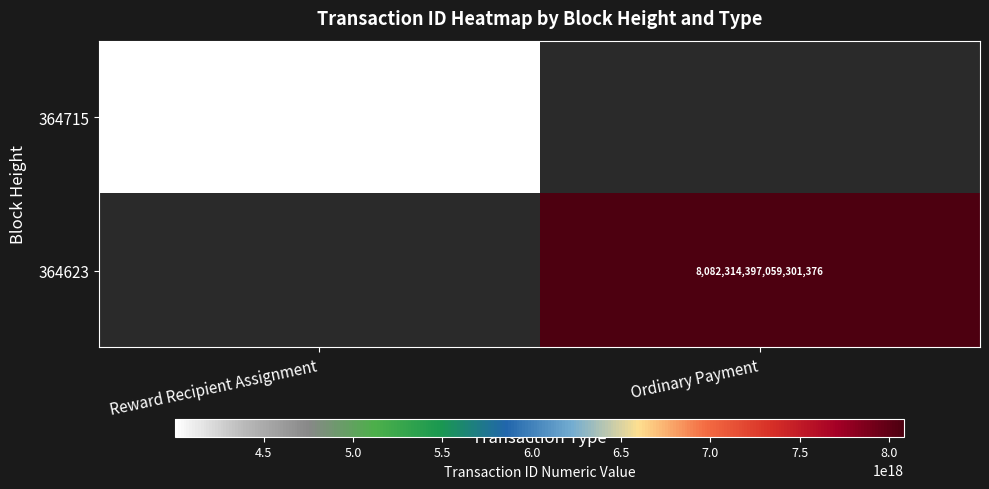

Is it true that 364715 equals 4004353697983817216 at Reward Recipient Assignment?

True